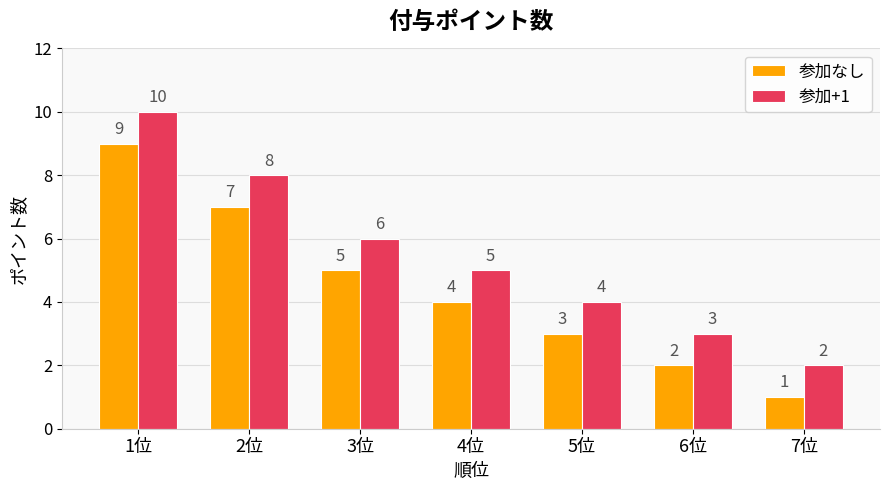

Does the chart contain any negative values?

No